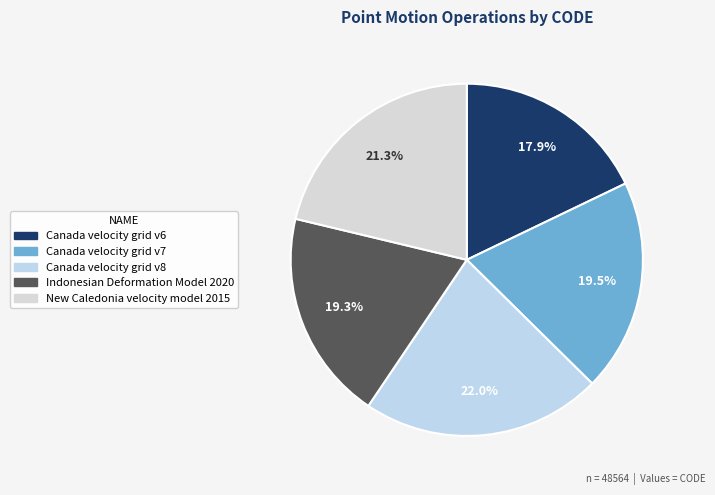

To the nearest percent, what portion does Canada velocity grid v7 represent?

20%